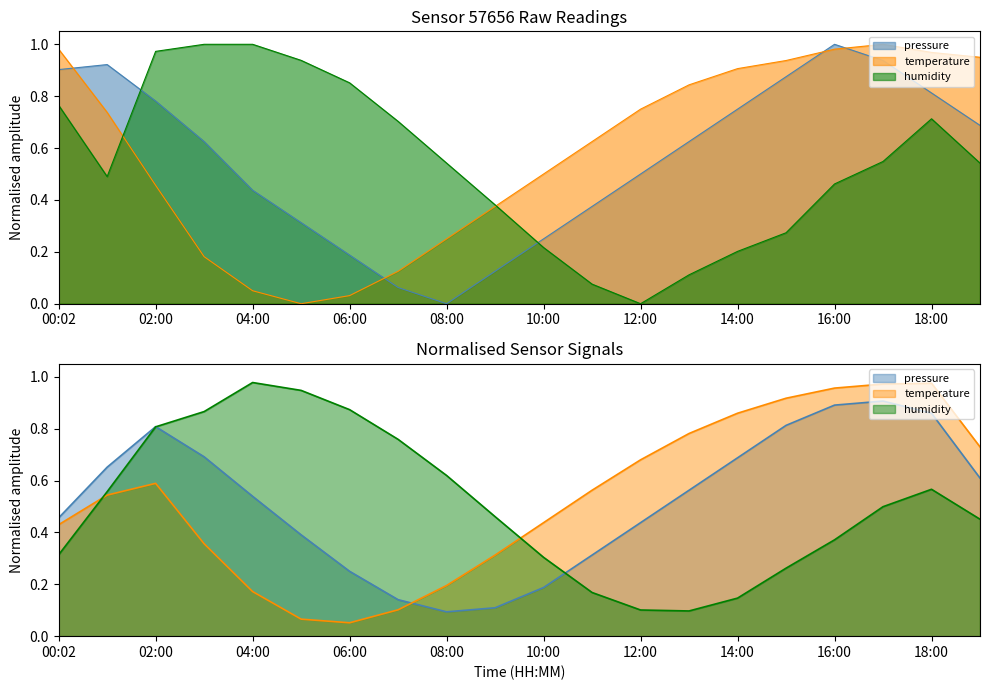

Reading left to right, transcribe all the data shown in this chart.

pressure: 0.9	0.9	0.8	0.6	0.4	0.3	0.2	0.1	0.0	0.1	0.2	0.4	0.5	0.6	0.8	0.9	1.0	0.9	0.8	0.7
temperature: 1.0	0.7	0.5	0.2	0.1	0.0	0.0	0.1	0.2	0.4	0.5	0.6	0.7	0.8	0.9	0.9	1.0	1.0	1.0	0.9
humidity: 0.8	0.5	1.0	1.0	1.0	0.9	0.9	0.7	0.5	0.4	0.2	0.1	0.0	0.1	0.2	0.3	0.5	0.5	0.7	0.5